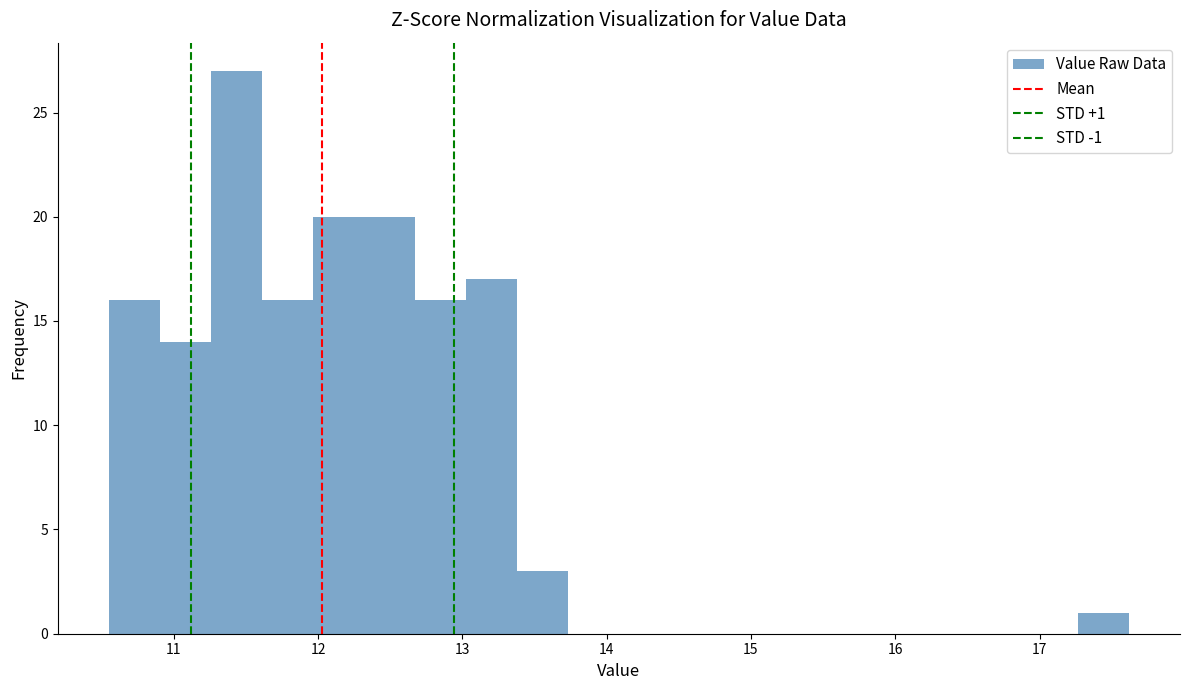

Read against the x-axis, roughly where is the centre of the tallest bar?

11.4